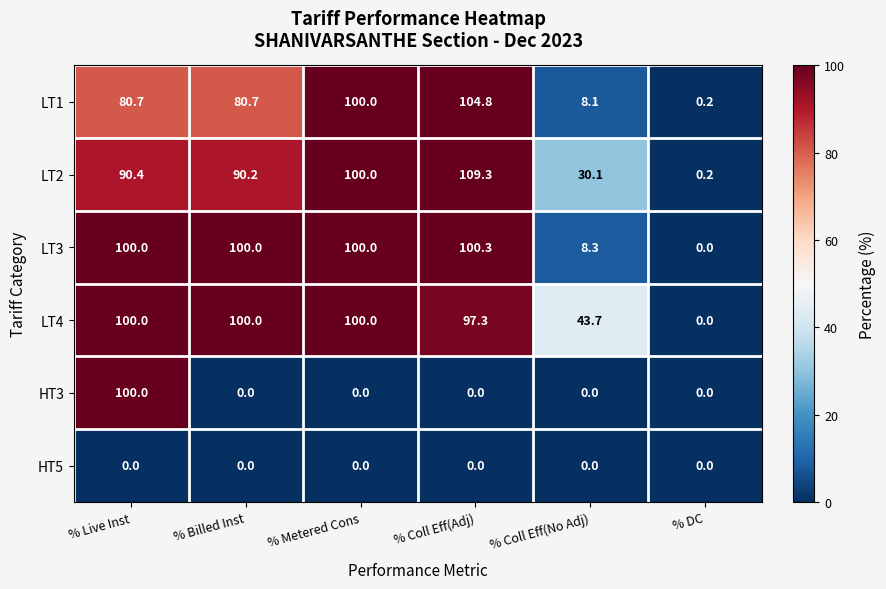

Which series has the largest range (max minus min)?

LT2